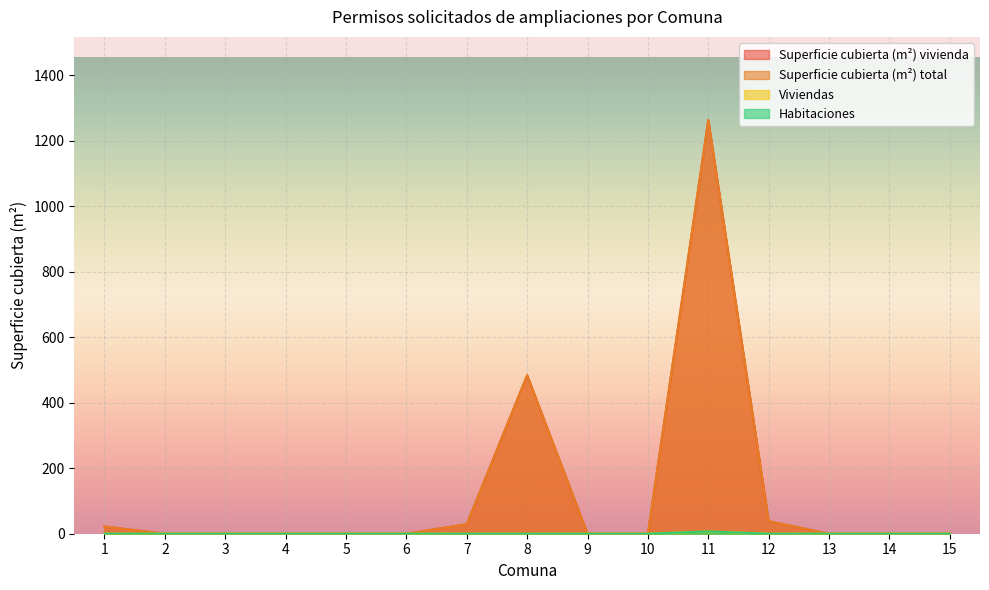

Count the number of categories in the chart.

15